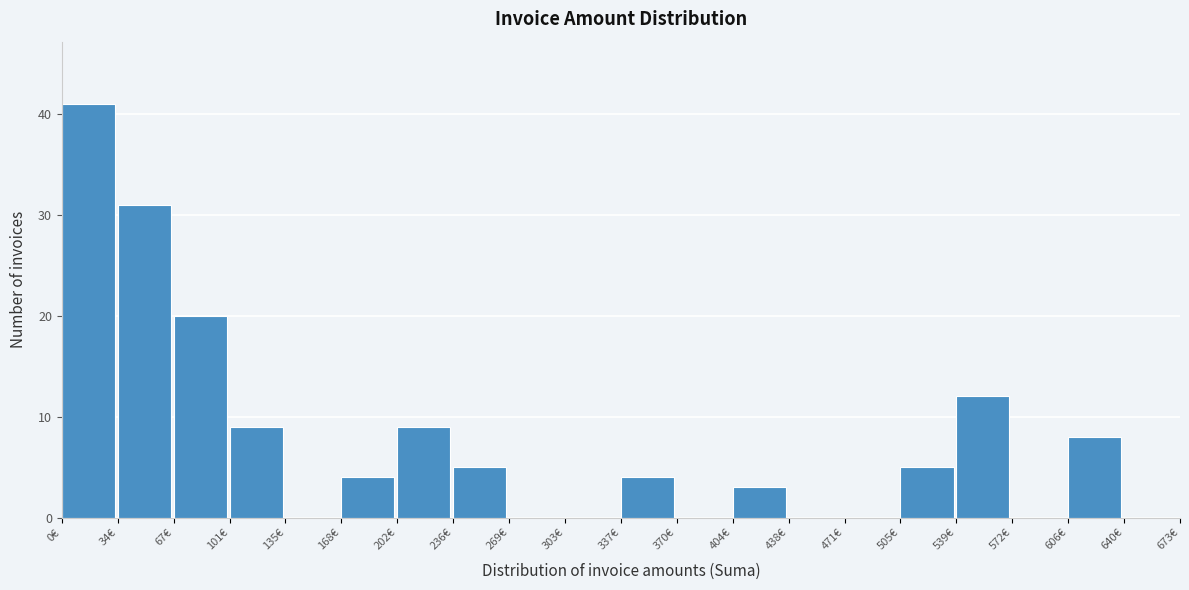

Reading left to right, list every bar in this chart as the range it spans on the x-axis followed by its height. Neither the bar edges nor the heights are printed on the chart, so give them approximately, as read against the axes.

0 to 35: 41
35 to 65: 31
65 to 100: 20
100 to 135: 9
135 to 170: 0
170 to 200: 4
200 to 235: 9
235 to 270: 5
270 to 305: 0
305 to 335: 0
335 to 370: 4
370 to 405: 0
405 to 440: 3
440 to 470: 0
470 to 505: 0
505 to 540: 5
540 to 570: 12
570 to 605: 0
605 to 640: 8
640 to 675: 0